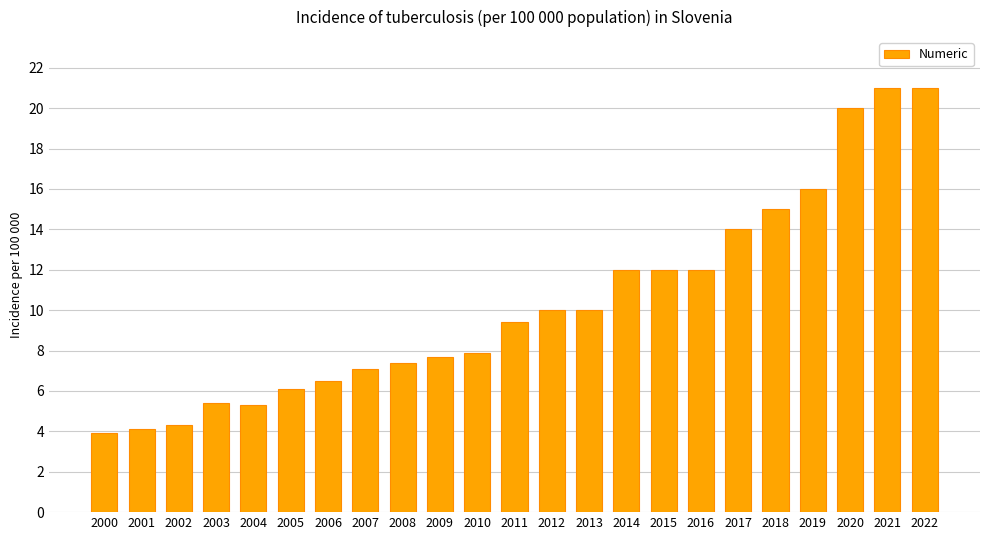

Reading left to right, list all the values displayed in this chart.

3.9	4.1	4.3	5.4	5.3	6.1	6.5	7.1	7.4	7.7	7.9	9.4	10.0	10.0	12.0	12.0	12.0	14.0	15.0	16.0	20.0	21.0	21.0